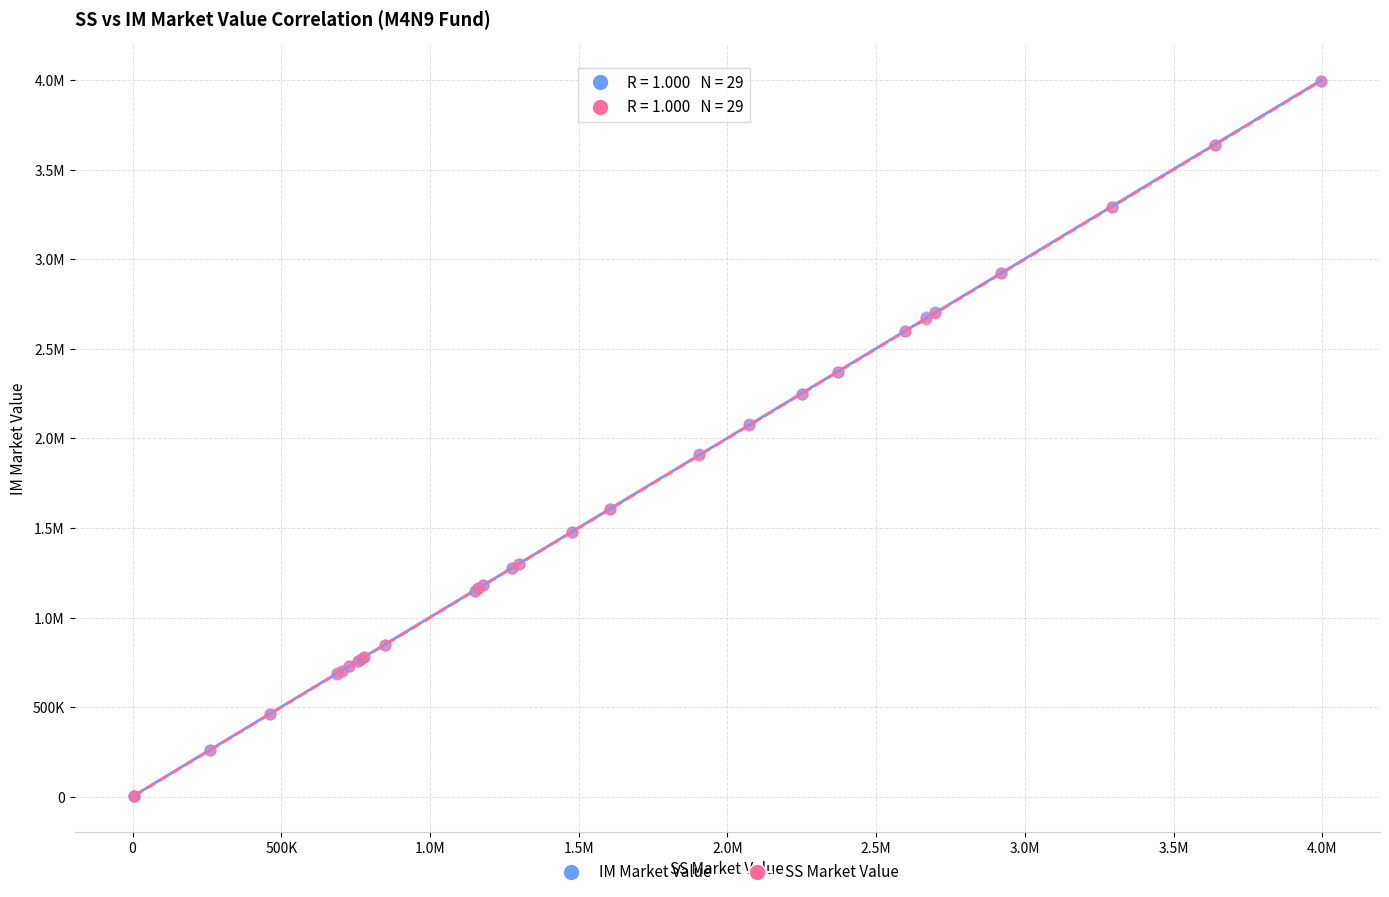

What are all the series names shown in the legend?

IM Market Value, SS Market Value